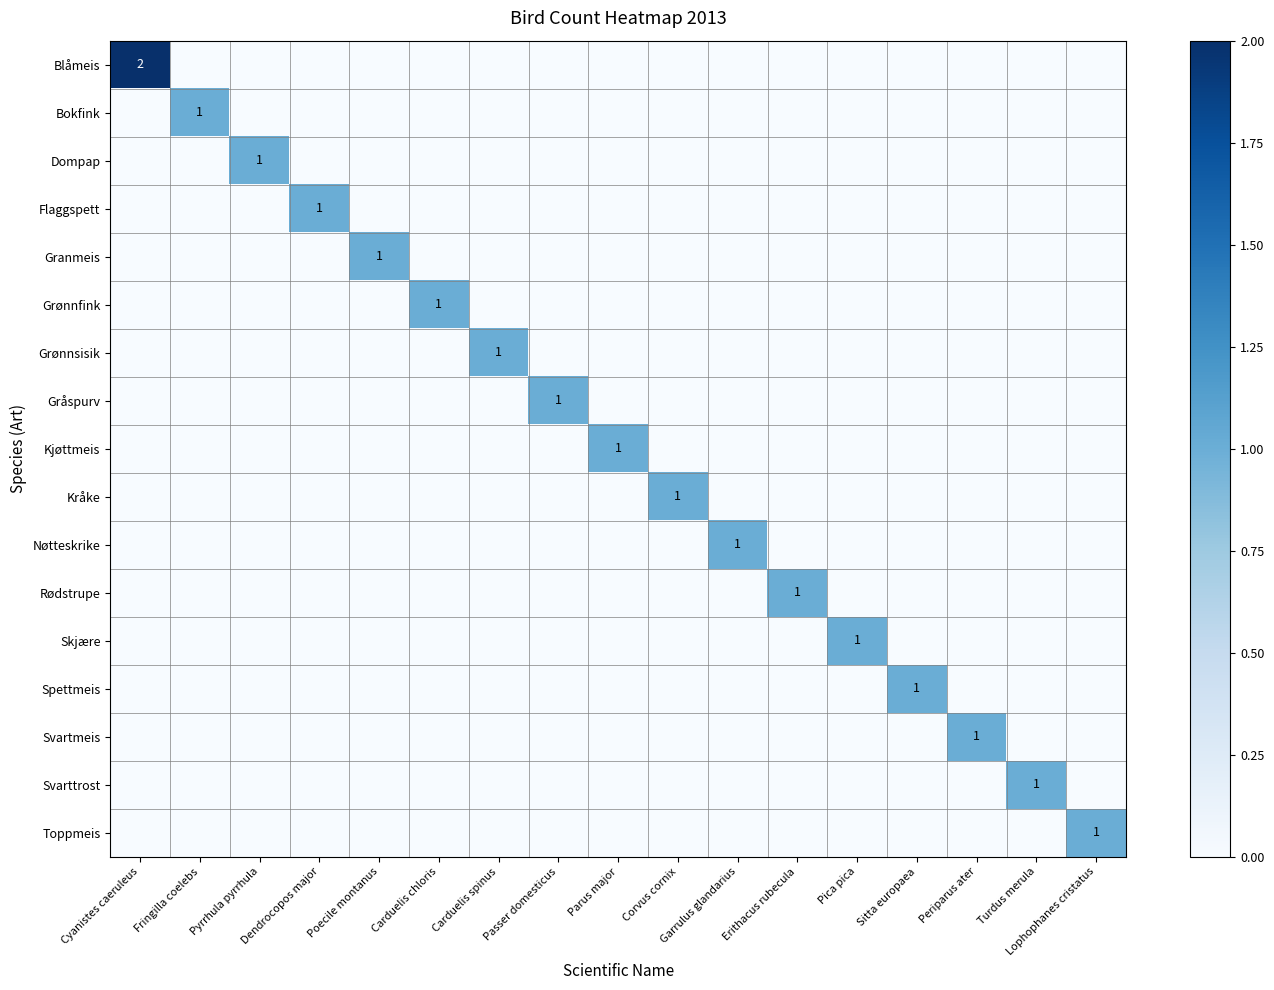

Is the value of Granmeis at Garrulus glandarius greater than the value of Spettmeis at Lophophanes cristatus?

No